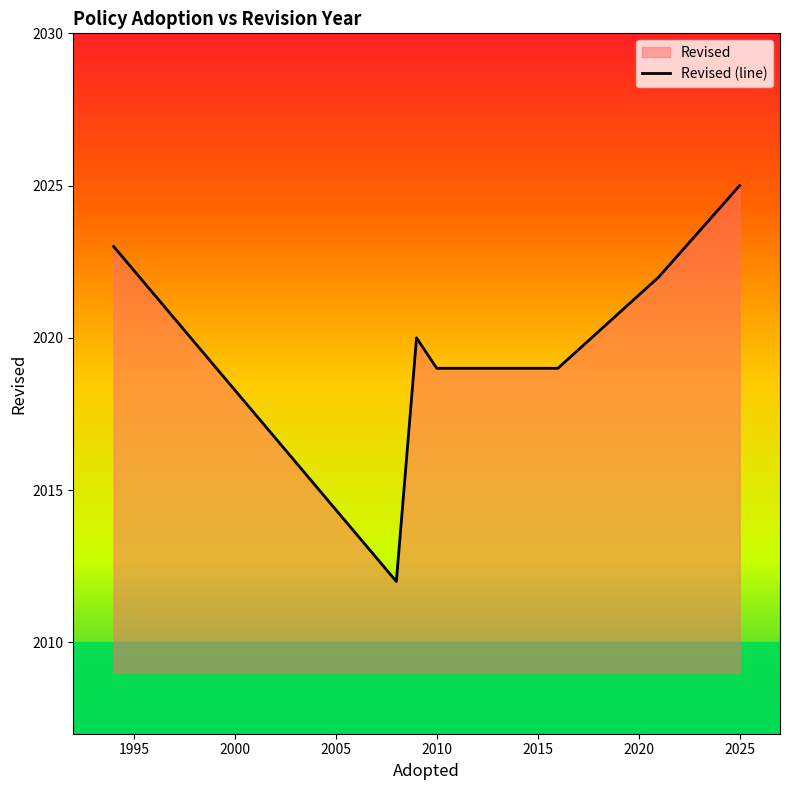

Which category has the highest value across all series?

2025